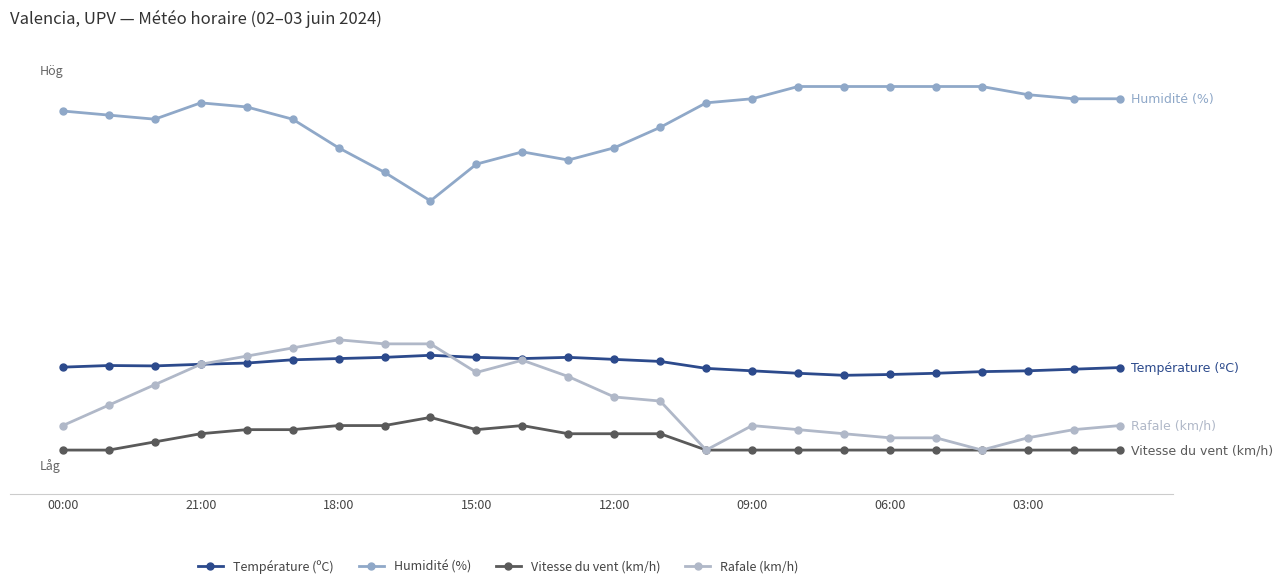

At which label is Rafale (km/h) closest to 13?

12:00